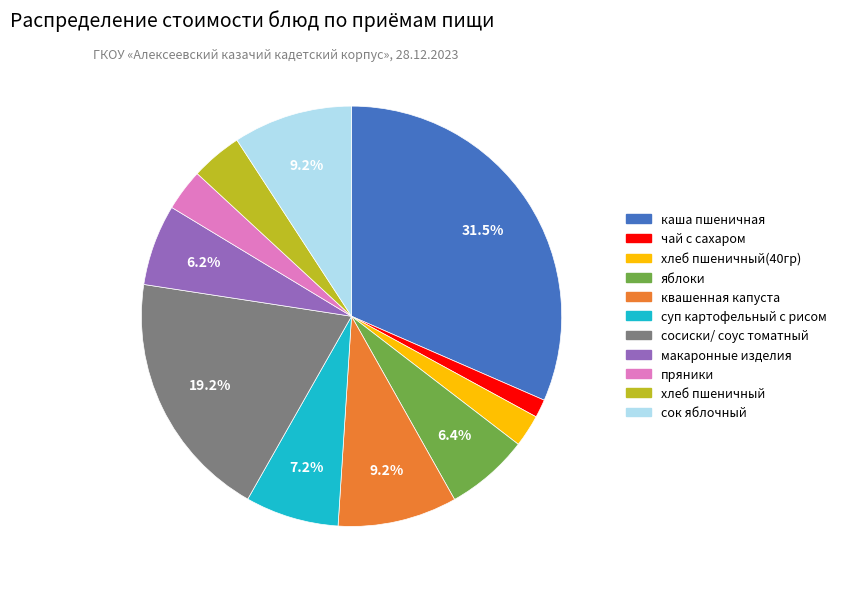

Is there any slice that represents more than half of the pie?

No